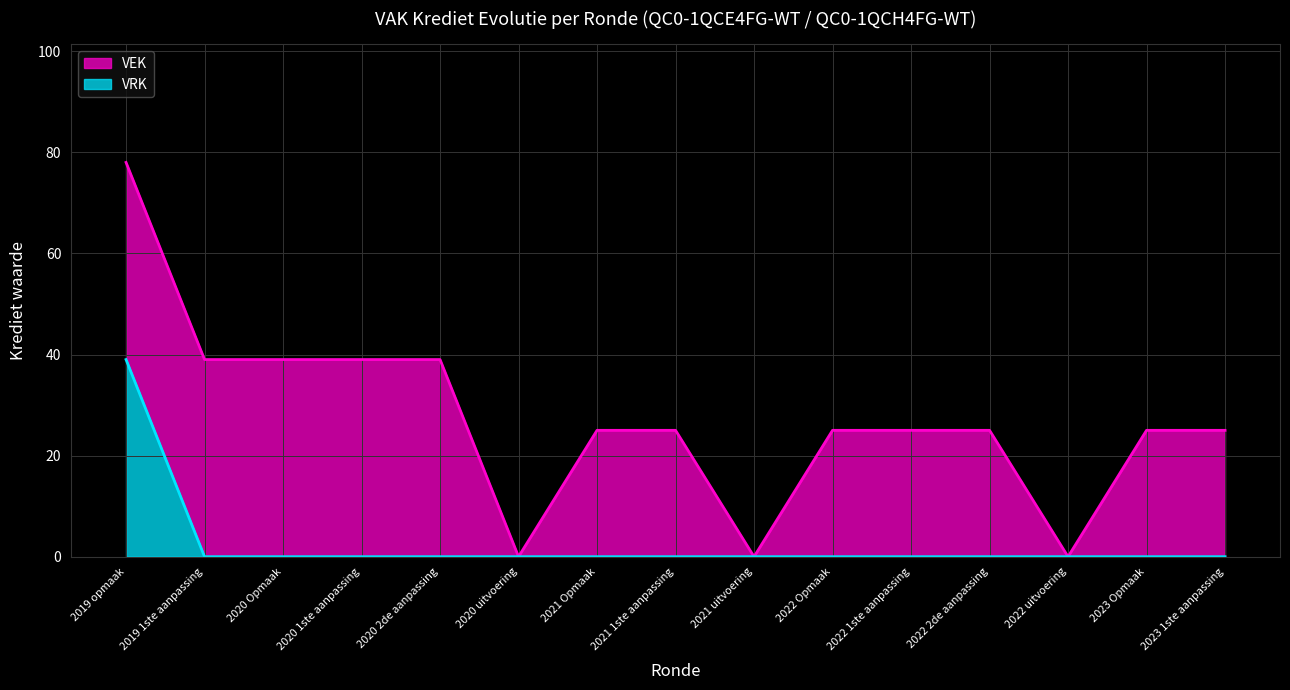

The chart shows a value of 0 at 2020 uitvoering. True or false?

True